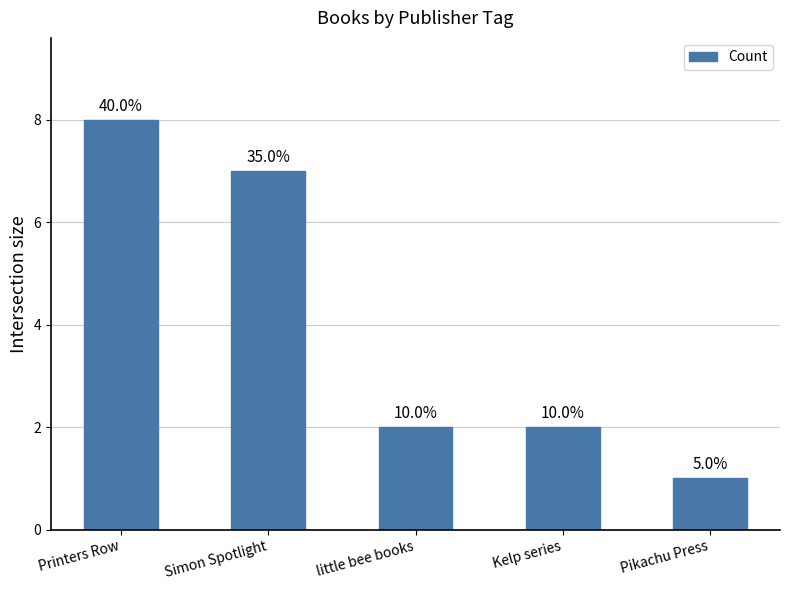

Reading right to left, transcribe all the data shown in this chart.

1	2	2	7	8